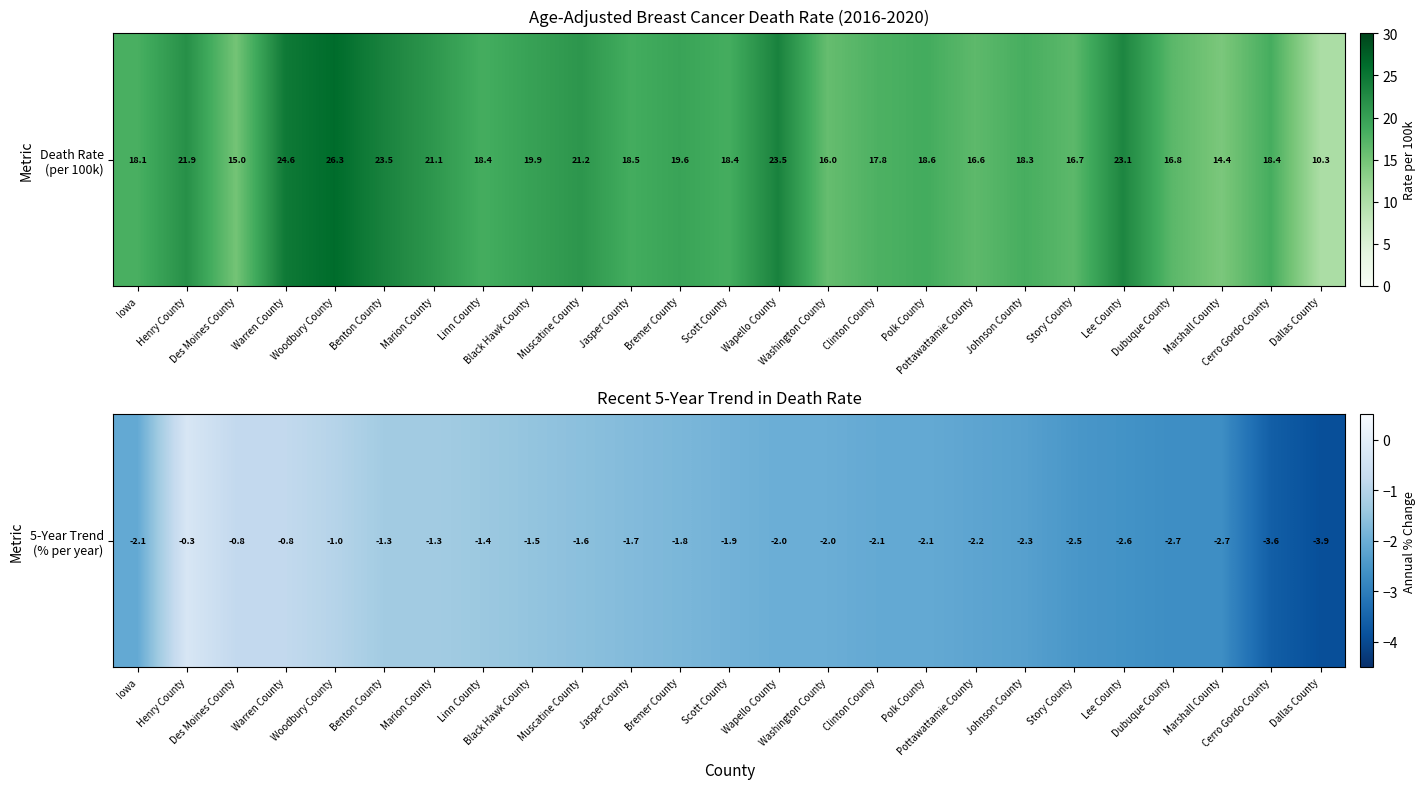

Rank the categories by value from highest to lowest.

Henry County, Des Moines County, Warren County, Woodbury County, Benton County, Marion County, Linn County, Black Hawk County, Muscatine County, Jasper County, Bremer County, Scott County, Wapello County, Washington County, Iowa, Clinton County, Polk County, Pottawattamie County, Johnson County, Story County, Lee County, Dubuque County, Marshall County, Cerro Gordo County, Dallas County